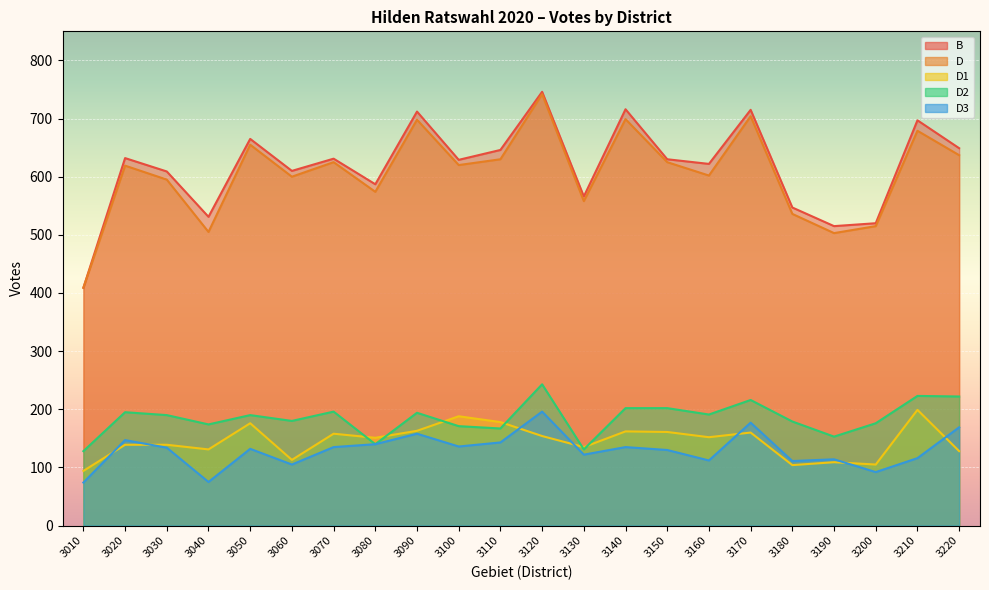

What are all the series names shown in the legend?

B, D, D1, D2, D3